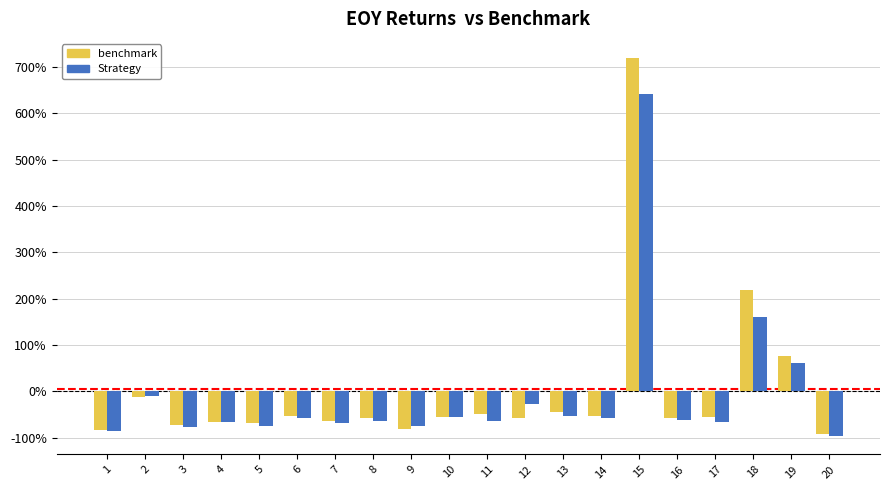

The value of Strategy at 8 is -63.5. True or false?

True